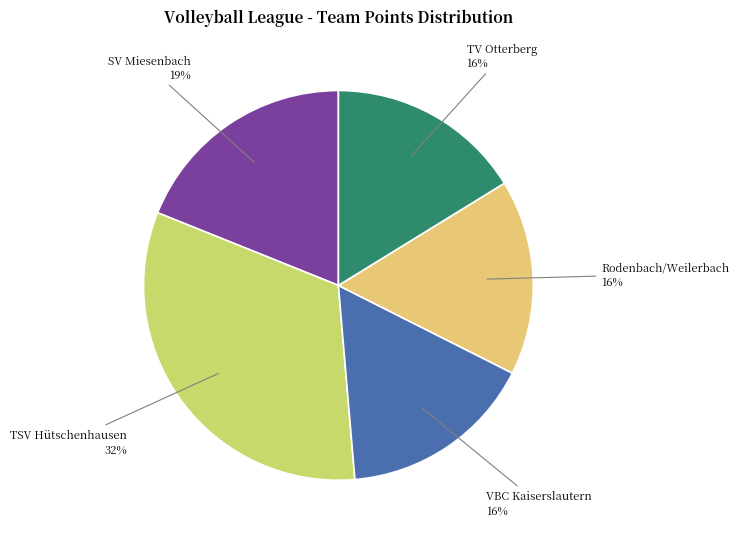

How many segments does this pie chart have?

5